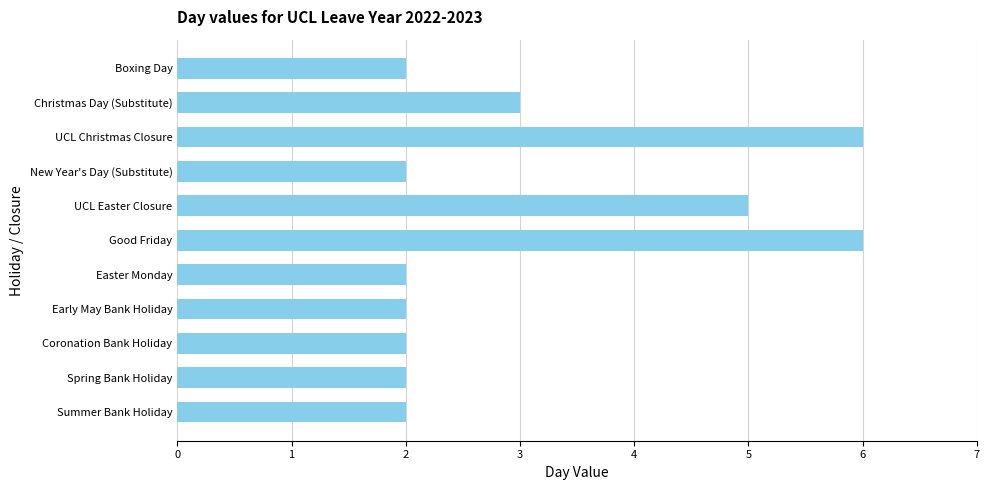

What is the difference between the second highest and minimum values?

4